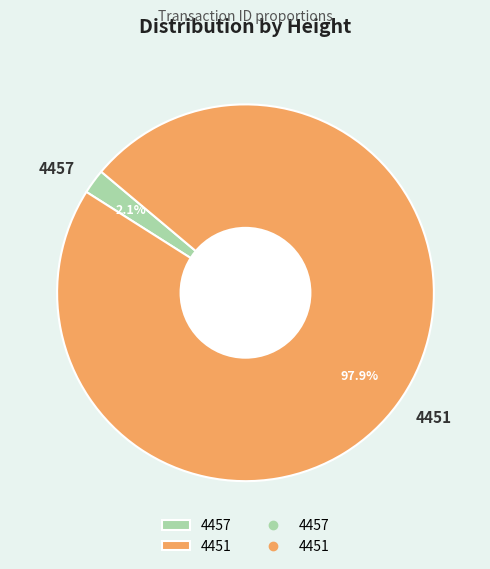

How many segments does this pie chart have?

2